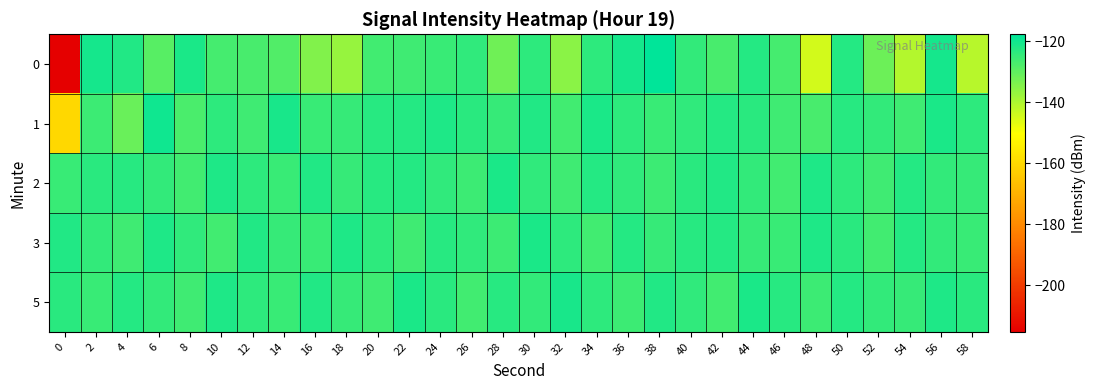

Reading right to left, transcribe all the data shown in this chart.

0: 58=-141.3	56=-120.5	54=-140.9	52=-131.9	50=-122.4	48=-144.7	46=-126.7	44=-122.4	42=-127.0	40=-124.3	38=-117.8	36=-120.8	34=-123.8	32=-135.4	30=-123.5	28=-132.0	26=-124.1	24=-125.4	22=-125.8	20=-126.5	18=-136.9	16=-134.2	14=-128.4	12=-127.1	10=-126.6	8=-121.3	6=-129.0	4=-122.2	2=-120.6	0=-215.3
1: 58=-123.6	56=-121.3	54=-126.0	52=-124.4	50=-122.9	48=-127.1	46=-125.8	44=-123.3	42=-122.7	40=-124.1	38=-125.2	36=-123.8	34=-121.5	32=-126.3	30=-122.1	28=-124.9	26=-123.4	24=-121.8	22=-122.5	20=-123.0	18=-124.7	16=-125.2	14=-121.2	12=-125.8	10=-123.6	8=-127.6	6=-120.1	4=-131.4	2=-125.7	0=-160.3
2: 58=-125.0	56=-124.3	54=-122.7	52=-125.9	50=-123.5	48=-121.8	46=-126.3	44=-124.6	42=-122.0	40=-123.2	38=-125.5	36=-124.0	34=-122.4	32=-126.1	30=-123.9	28=-121.5	26=-125.7	24=-124.2	22=-122.6	20=-123.1	18=-124.8	16=-122.3	14=-125.4	12=-123.7	10=-121.9	8=-126.2	6=-124.5	4=-122.8	2=-123.4	0=-125.1
3: 58=-125.1	56=-124.4	54=-122.6	52=-126.5	50=-123.3	48=-121.7	46=-125.2	44=-124.8	42=-122.4	40=-123.0	38=-124.9	36=-122.5	34=-126.2	32=-123.7	30=-121.3	28=-125.6	26=-124.1	24=-122.8	22=-126.0	20=-123.5	18=-121.9	16=-125.3	14=-124.7	12=-122.2	10=-126.4	8=-123.9	6=-121.6	4=-125.8	2=-124.3	0=-122.0
5: 58=-123.4	56=-121.7	54=-125.0	52=-124.3	50=-122.6	48=-125.5	46=-123.1	44=-121.4	42=-126.2	40=-124.0	38=-122.3	36=-125.7	34=-123.8	32=-121.1	30=-124.6	28=-122.9	26=-126.3	24=-123.2	22=-121.5	20=-125.9	18=-124.7	16=-122.0	14=-125.3	12=-123.6	10=-121.8	8=-126.1	6=-124.4	4=-122.7	2=-125.1	0=-123.4